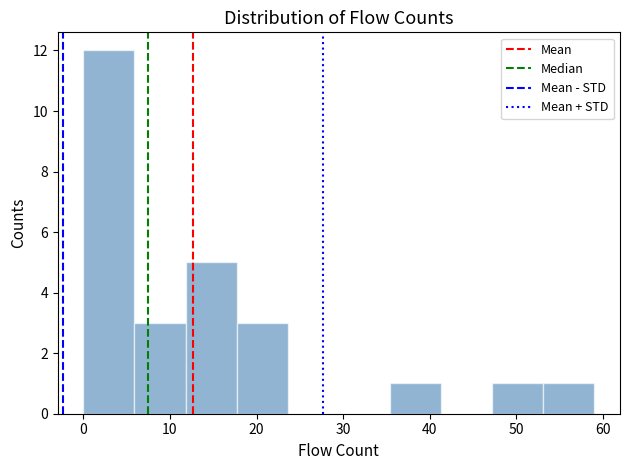

Over which range of the x-axis is the bar tallest?

0.0 to 5.9